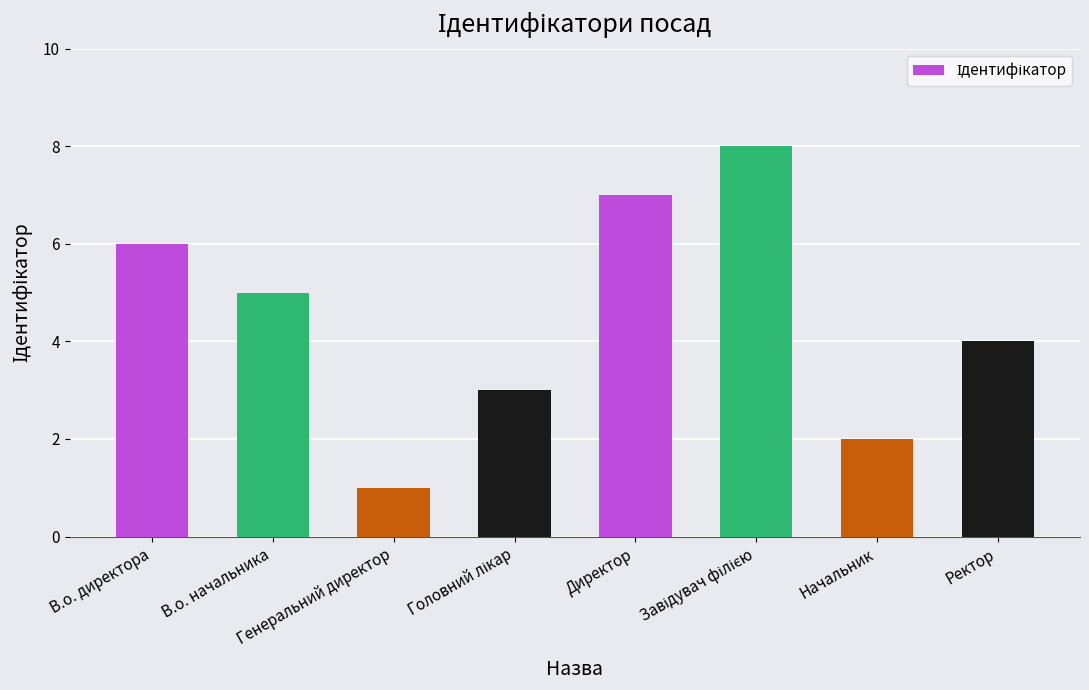

What is the difference between the second highest and minimum values?

6